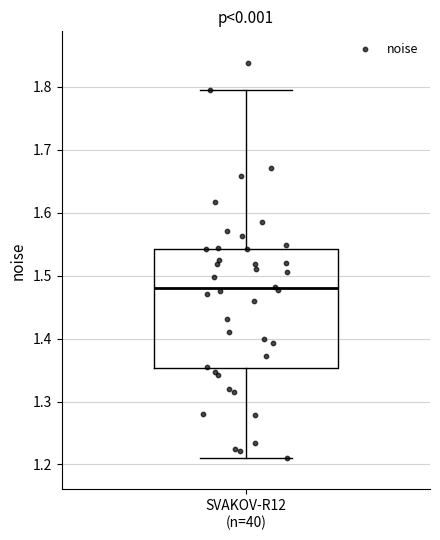

Transcribe this box plot: give where the median line is, the range the box spans, and where the two whiskers end, as read against the y-axis. The values are not printed on the chart, so give them approximately, as read against the axis.

median 1.48, box 1.35 to 1.54, whiskers 1.21 to 1.80